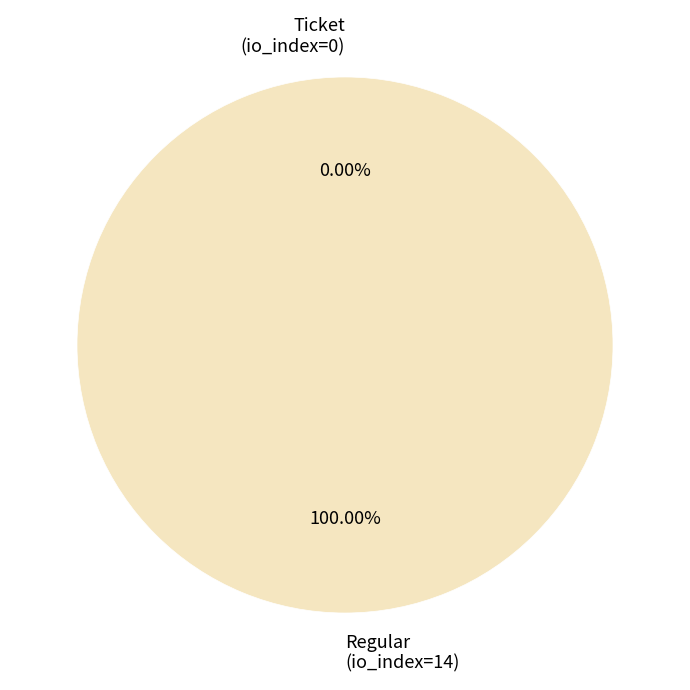

Which slice is the largest?

Regular
(io_index=14)